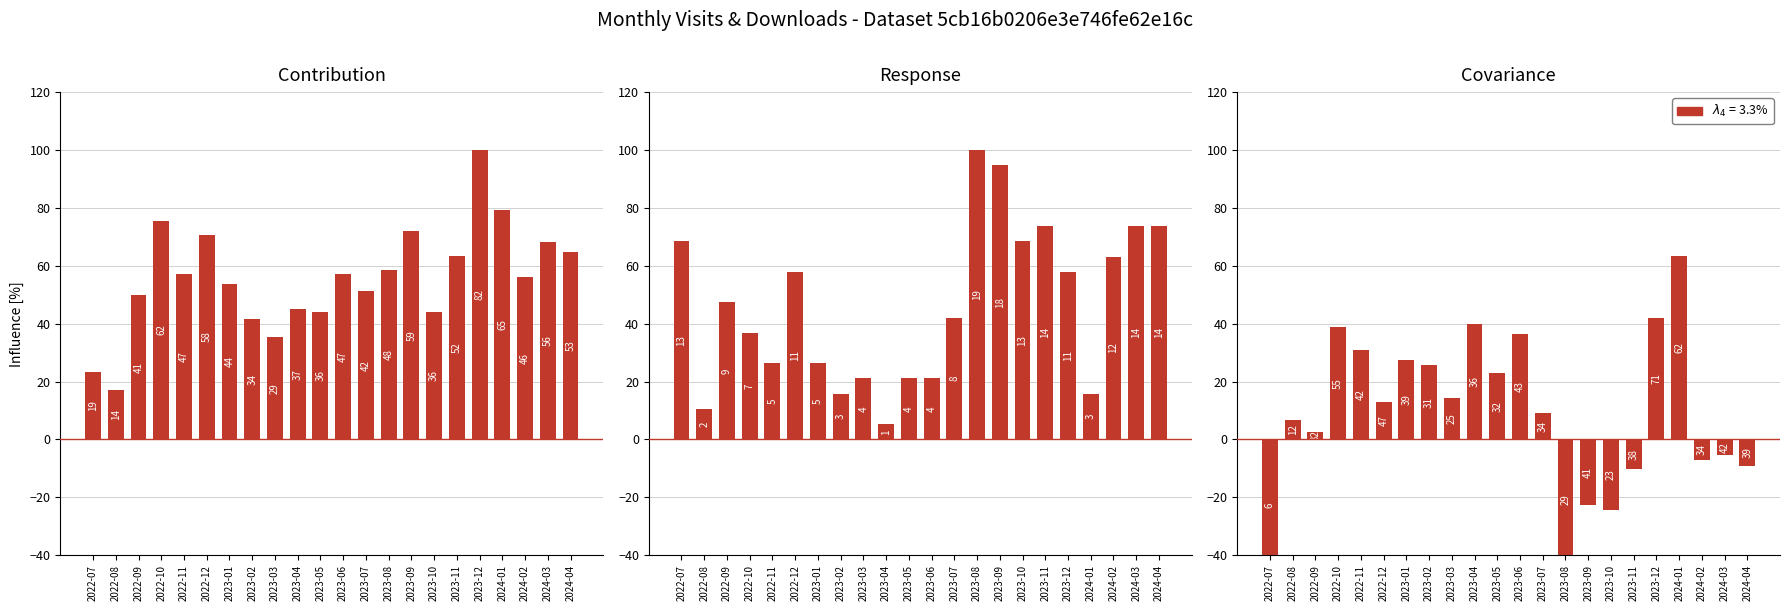

How many groups of bars are there?

22